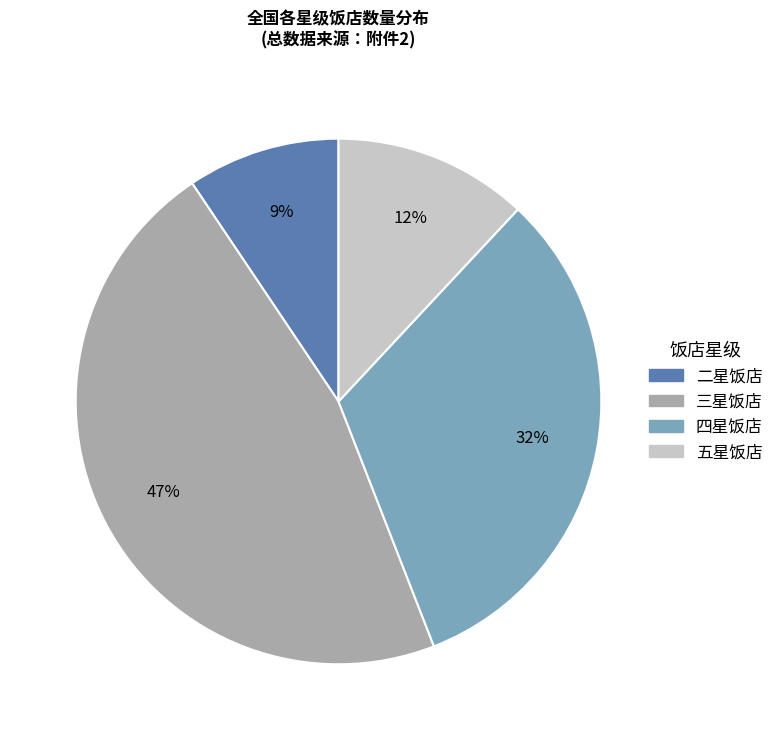

To the nearest percent, what is the combined percentage of 二星饭店 and 三星饭店?

56%